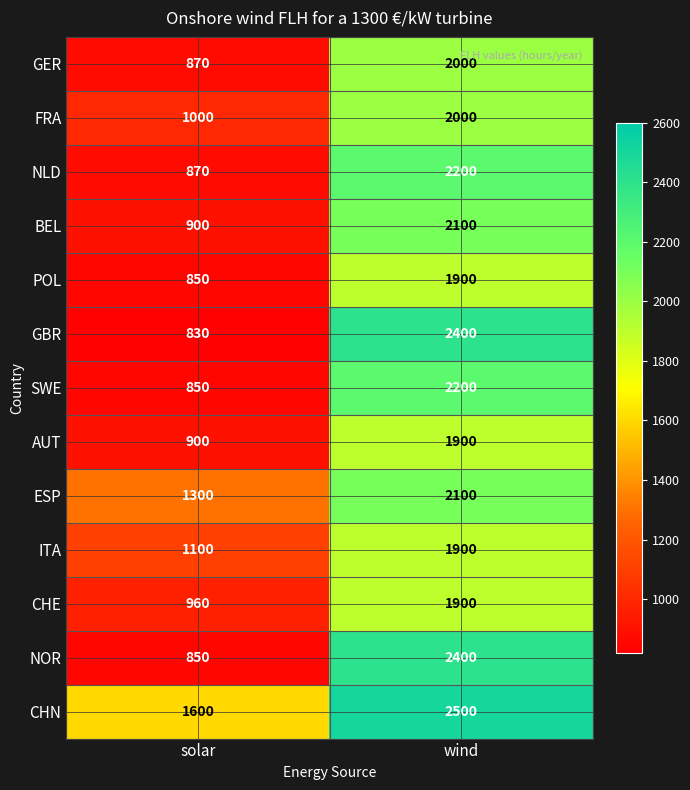

What is the average value of the NLD series?

1535